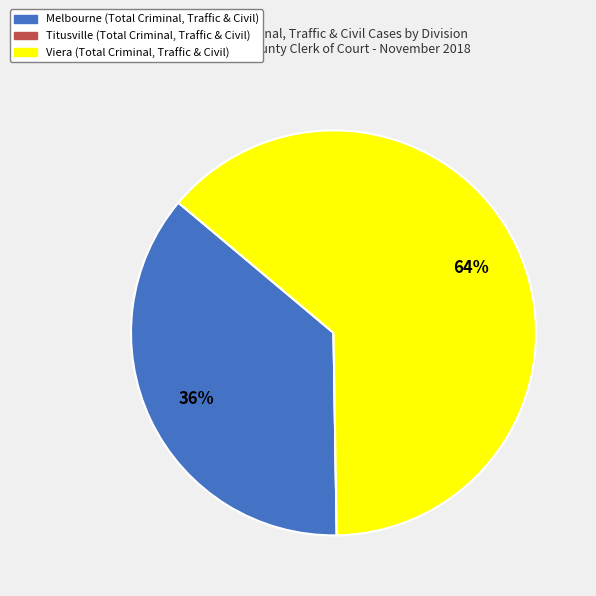

To the nearest percent, what is the difference between the largest and smallest slice percentages?

64%